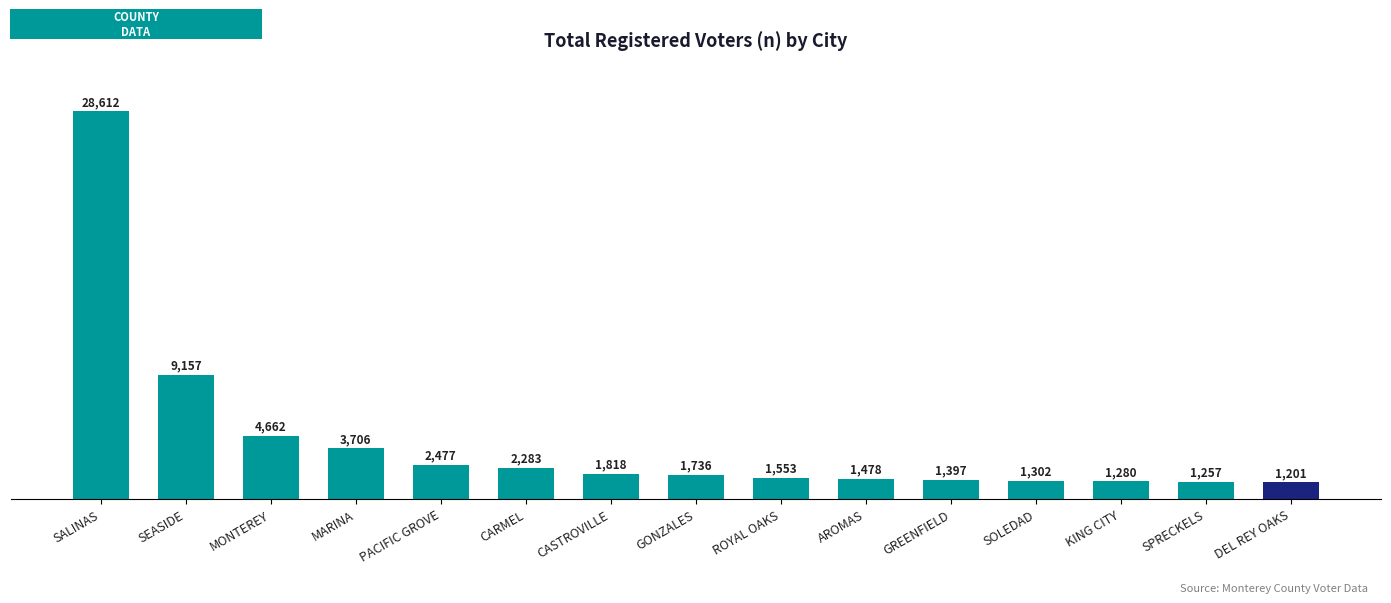

Between MARINA and CASTROVILLE, which is larger?

MARINA